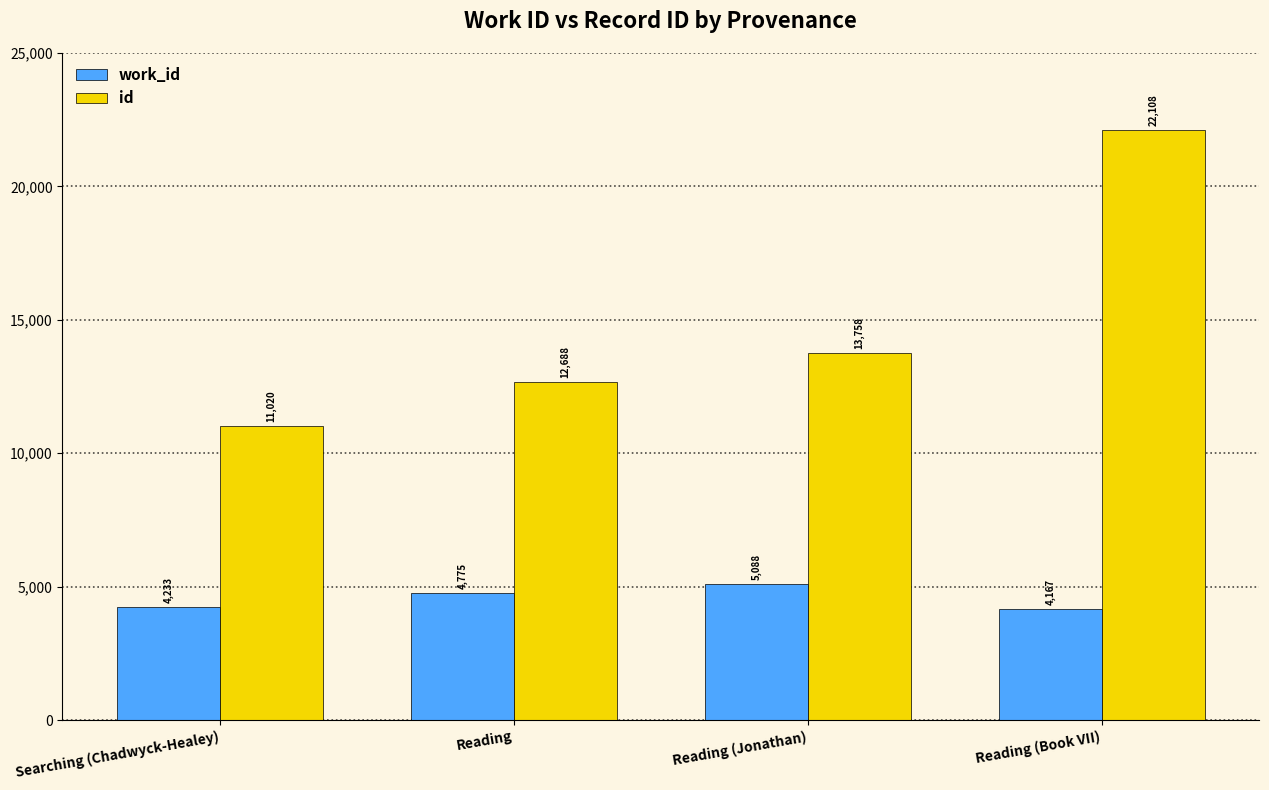

What is the sum of the work_id values at Reading (Jonathan) and Reading (Book VII)?

9255